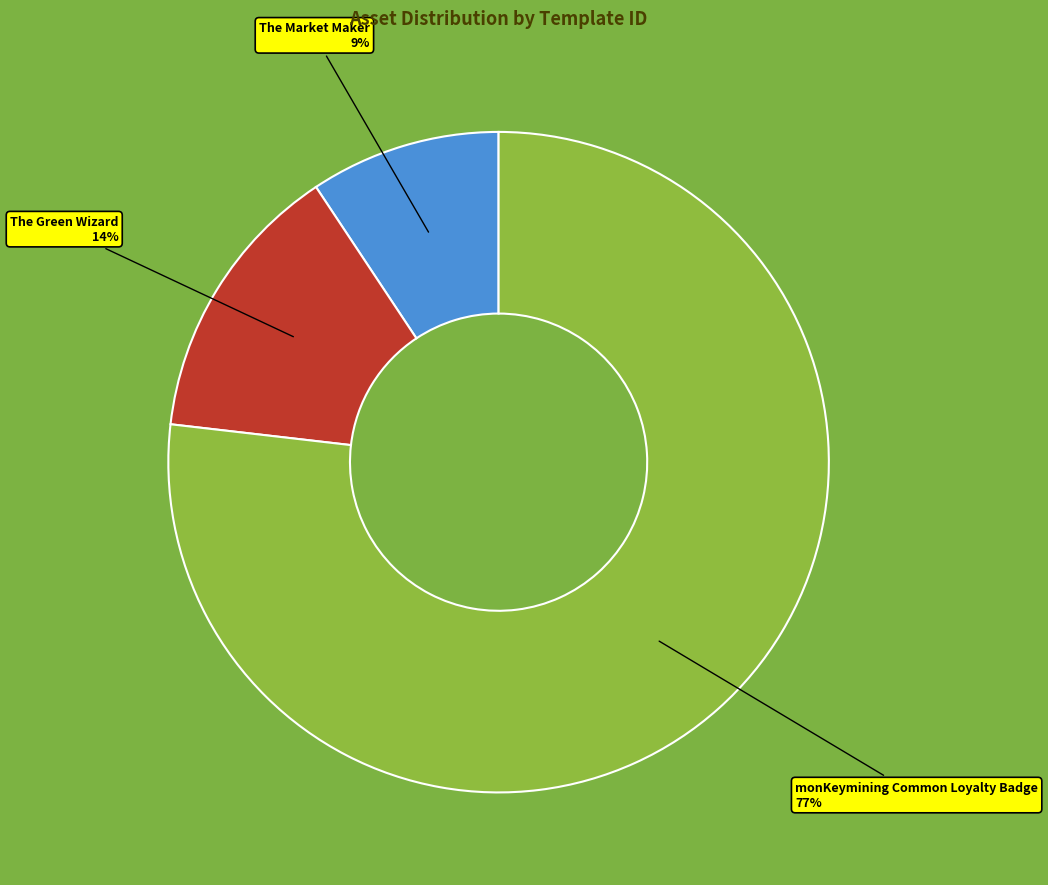

What is the smallest slice in the pie chart?

The Market Maker